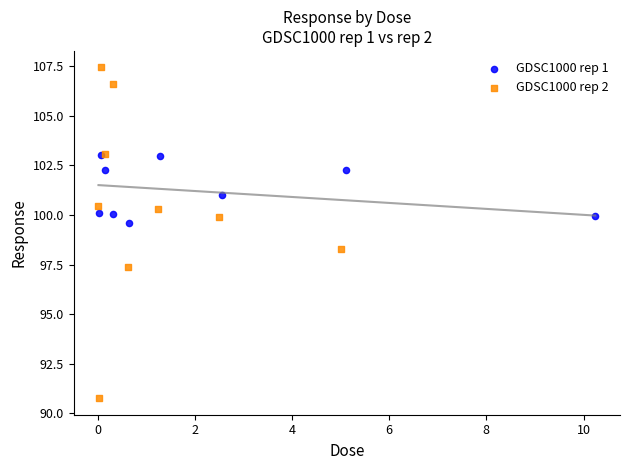

Which series has the widest spread of Y values?

GDSC1000 rep 2